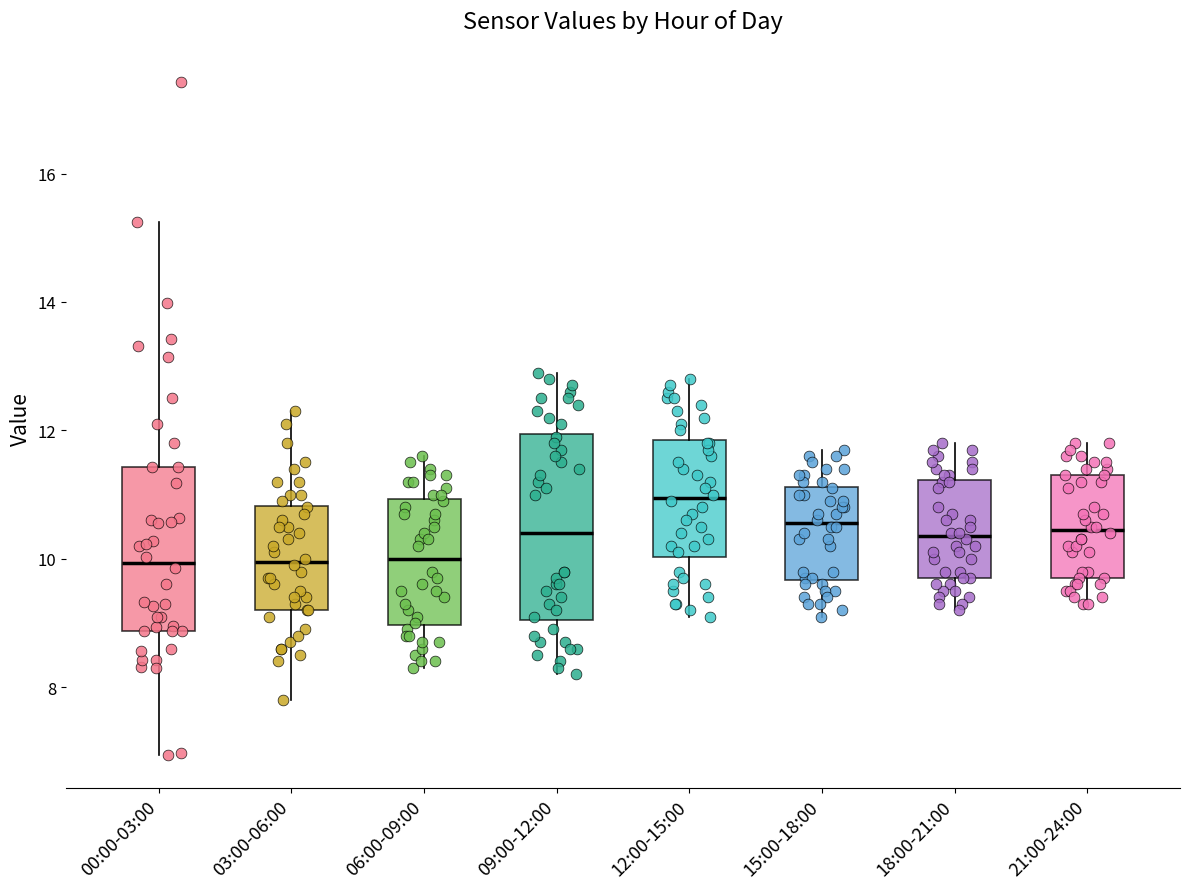

Comparing the boxes themselves (not the whiskers), which one is the tallest?

09:00-12:00